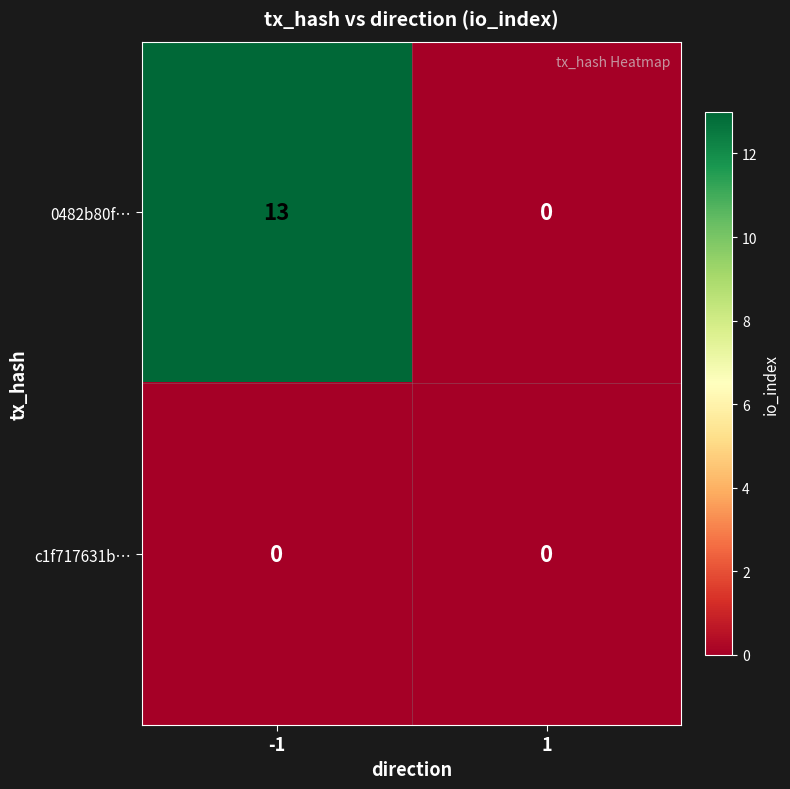

The value of c1f717631b… at -1 is 0. True or false?

True